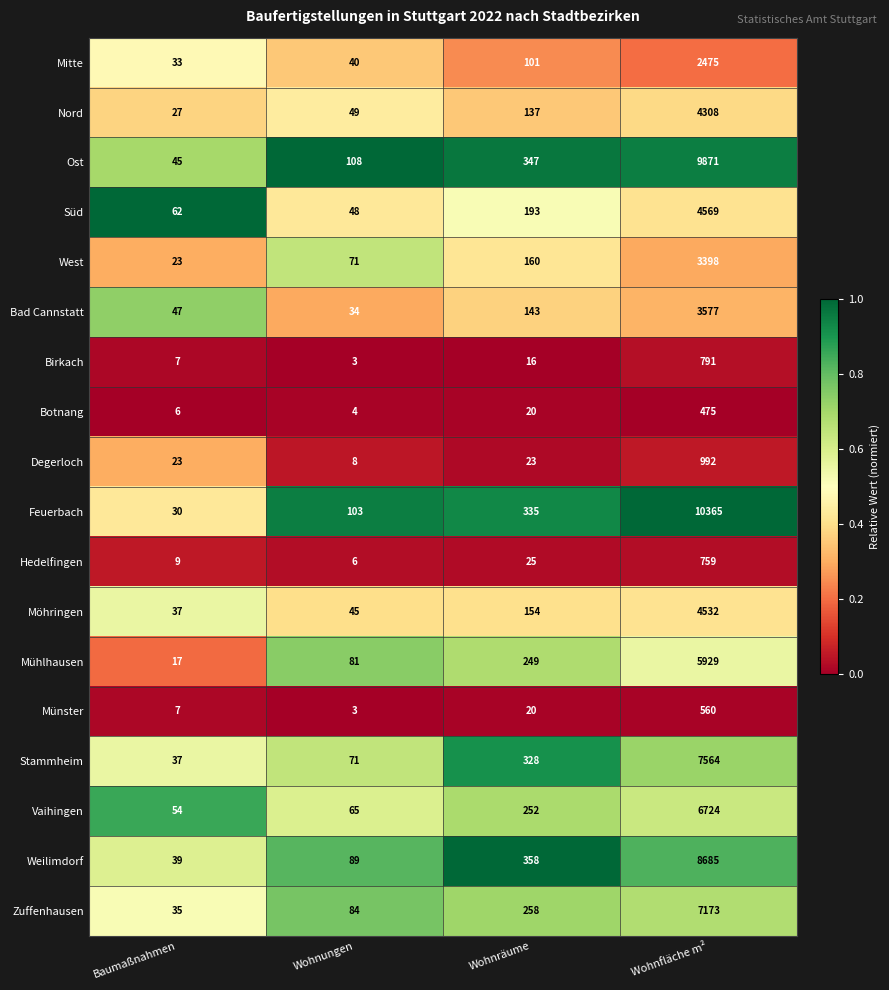

At which label does Münster reach its peak?

Wohnfläche m²